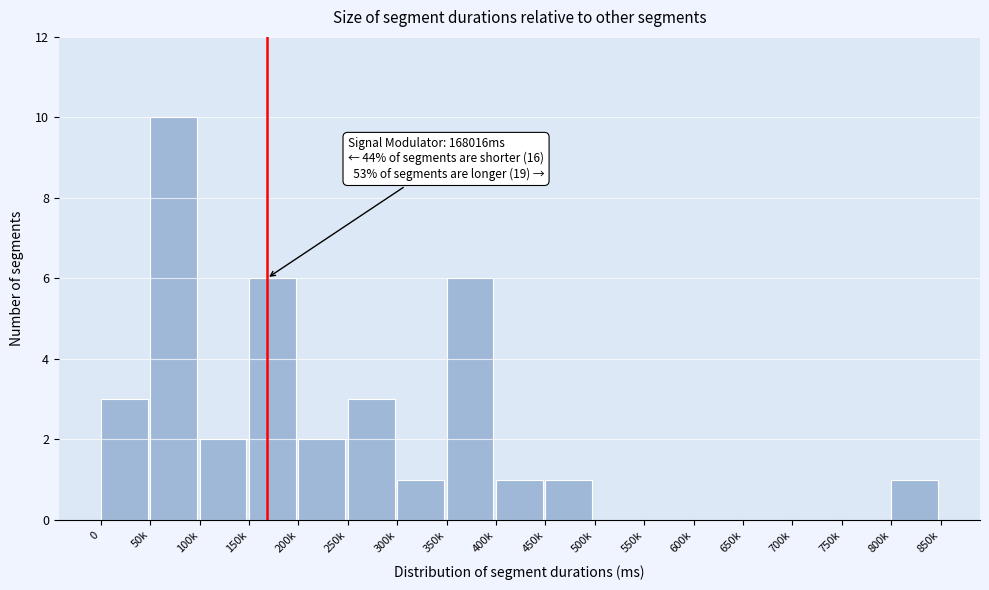

Reading right to left, transcribe all the data shown in this chart.

800k=1	750k=0	700k=0	650k=0	600k=0	550k=0	500k=0	450k=1	400k=1	350k=6	300k=1	250k=3	200k=2	150k=6	100k=2	50k=10	0=3